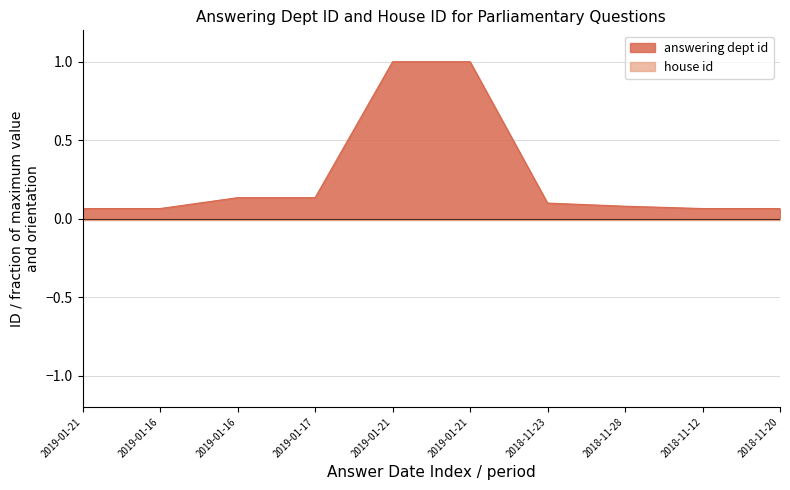

True or false: the data has more than 0 interior local peaks.

False